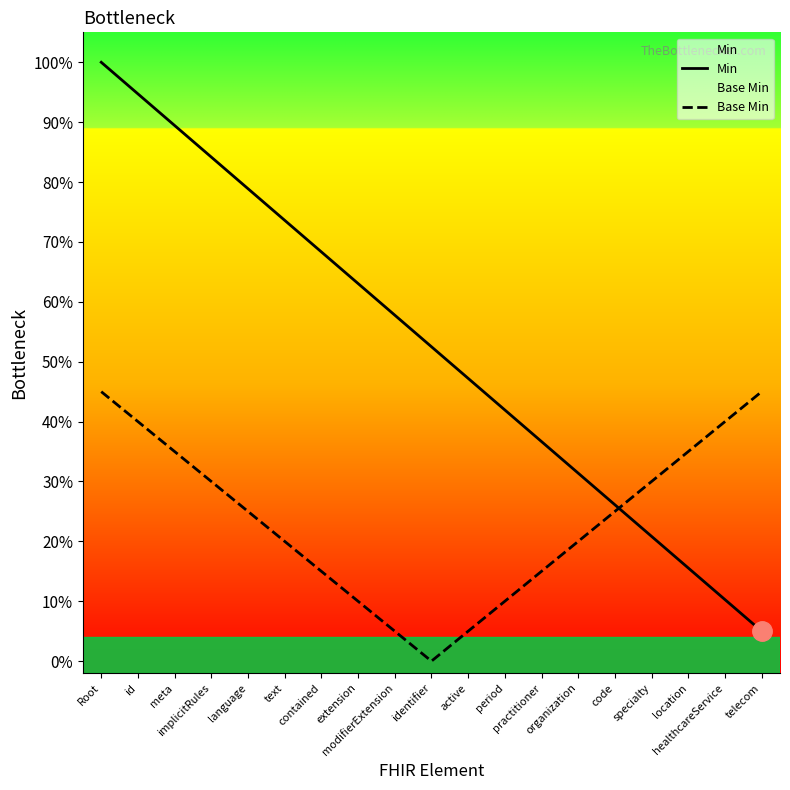

Where is Base Min nearest to the value 0?

identifier